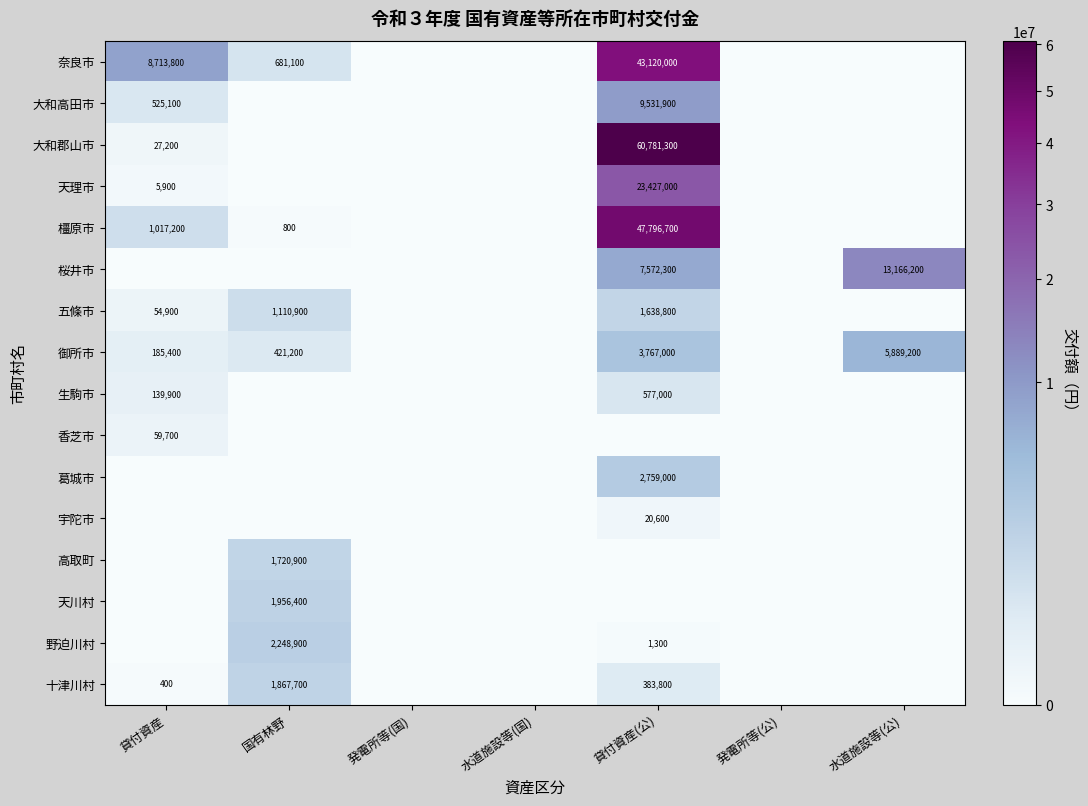

The value of 大和郡山市 at 貸付資産 is 45533. True or false?

False